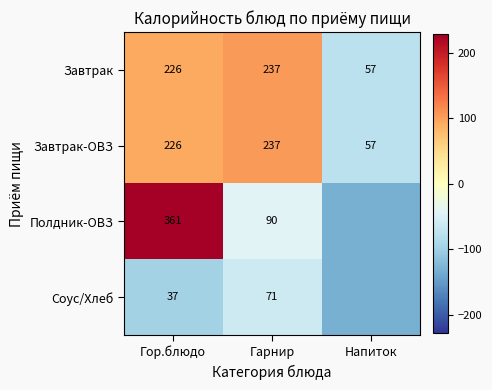

Is the value of Соус/Хлеб at Гор.блюдо greater than the value of Завтрак at Гор.блюдо?

No